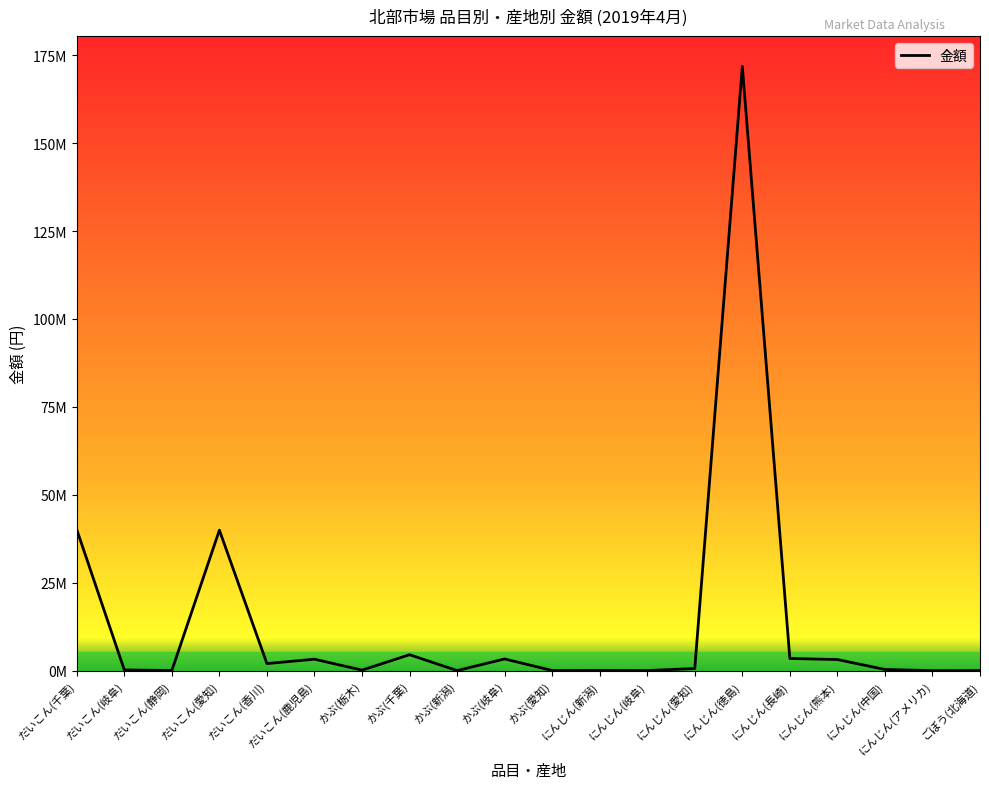

Is this an area chart (filled region under the line)?

No